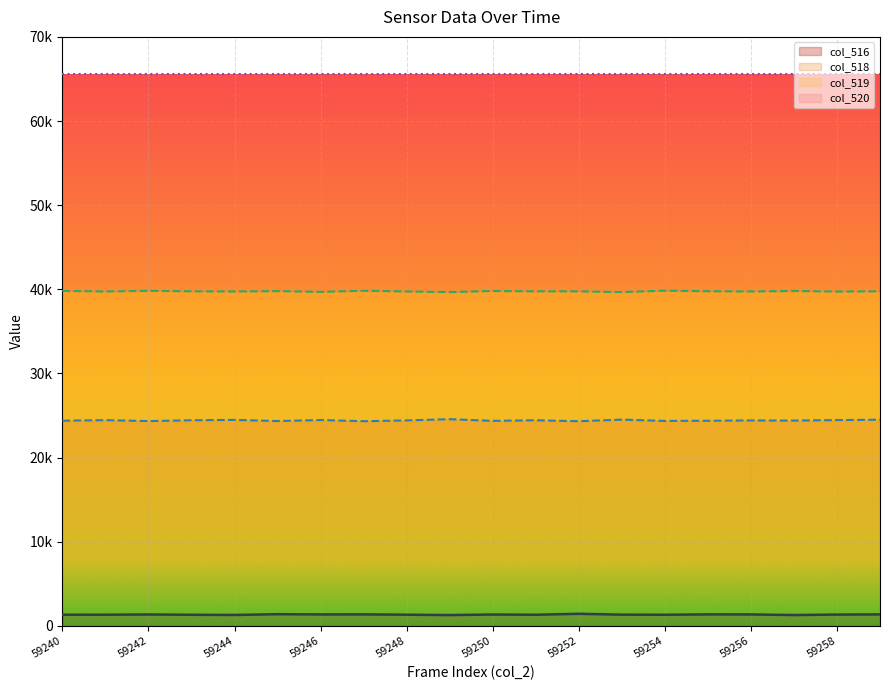

What are all the series names shown in the legend?

col_516, col_518, col_519, col_520